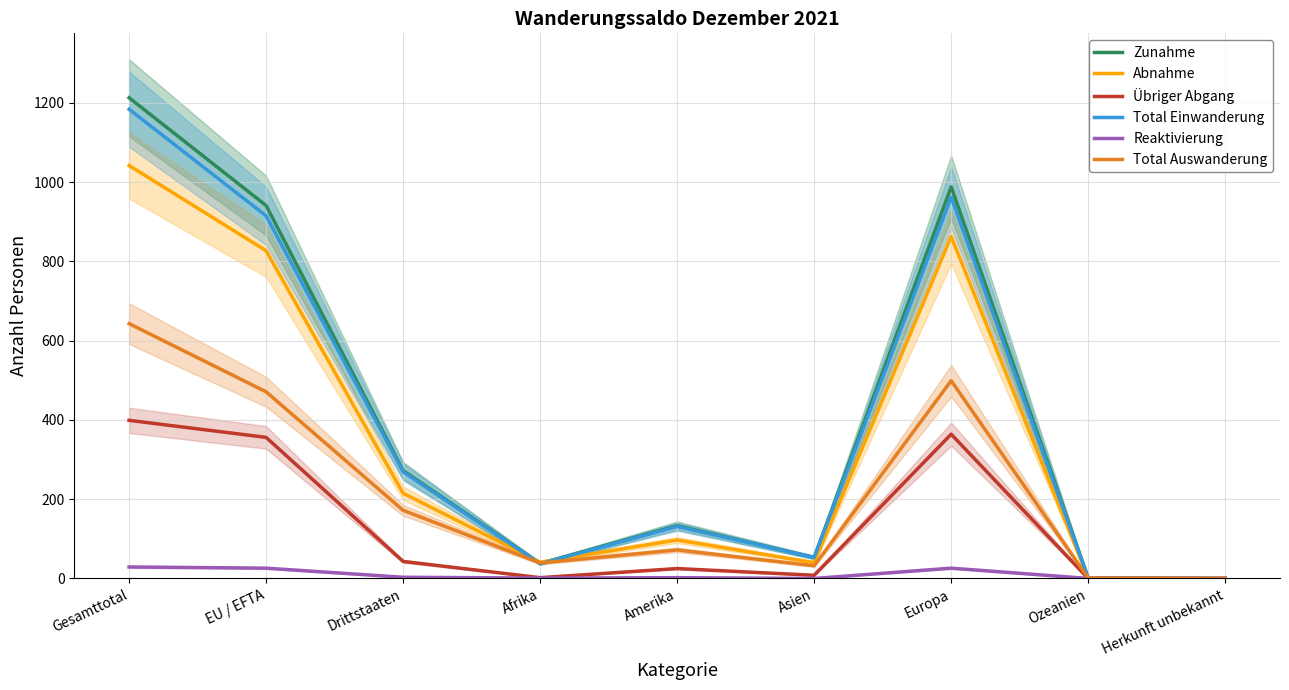

What is the total value across all series at Asien?

186